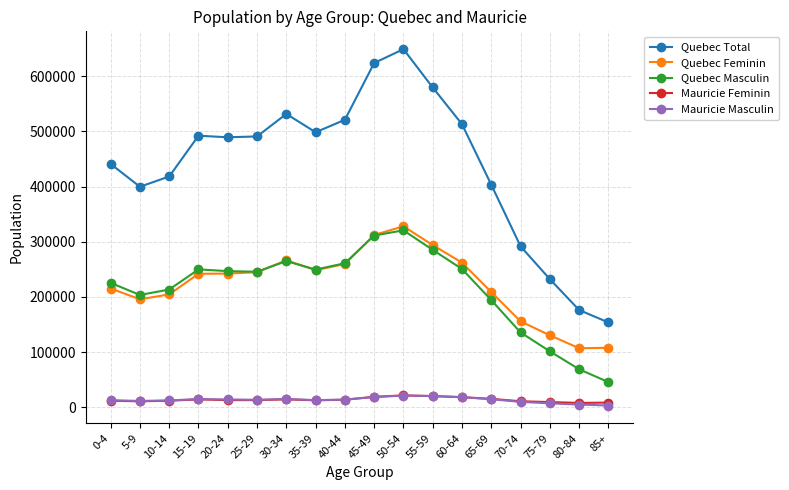

True or false: Mauricie Feminin has more than 2 points higher than both neighbors.

True